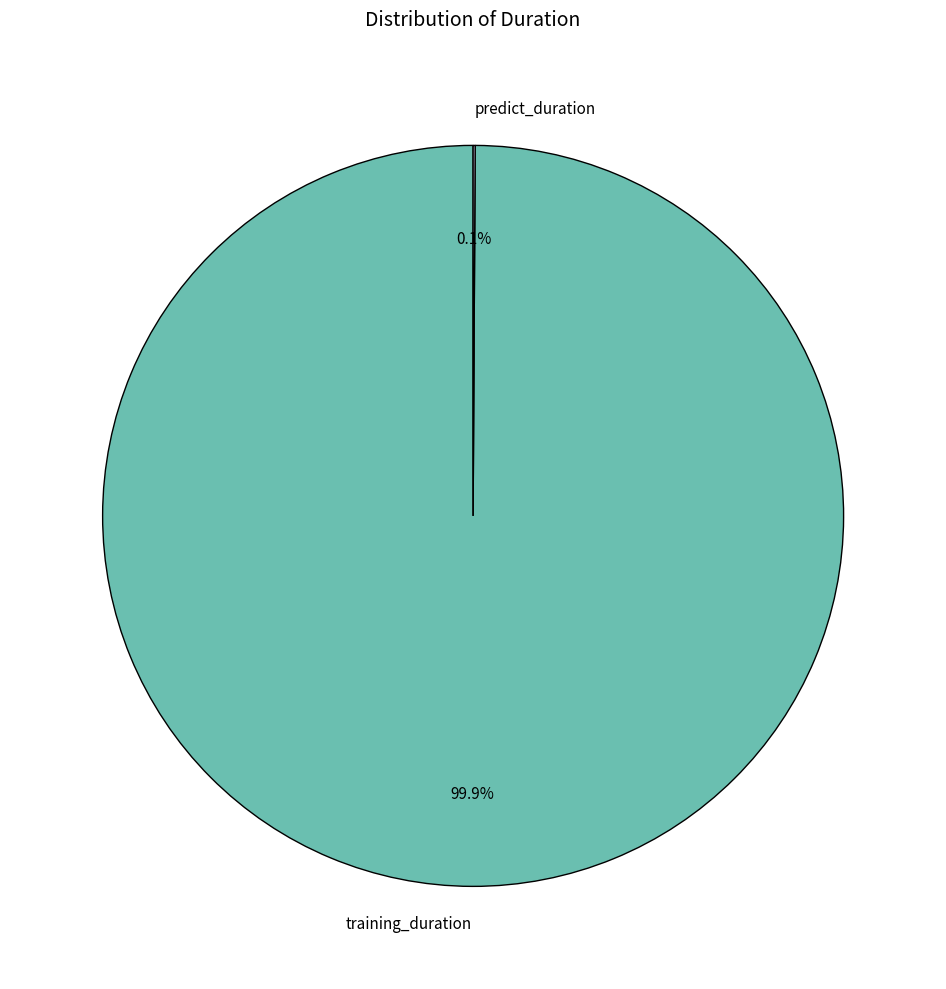

Which category accounts for the majority?

training_duration